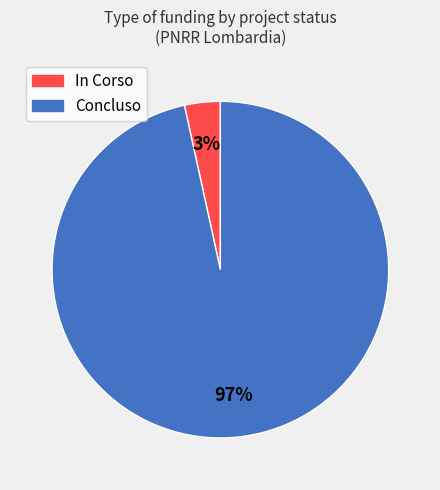

Is there any slice that represents more than half of the pie?

Yes